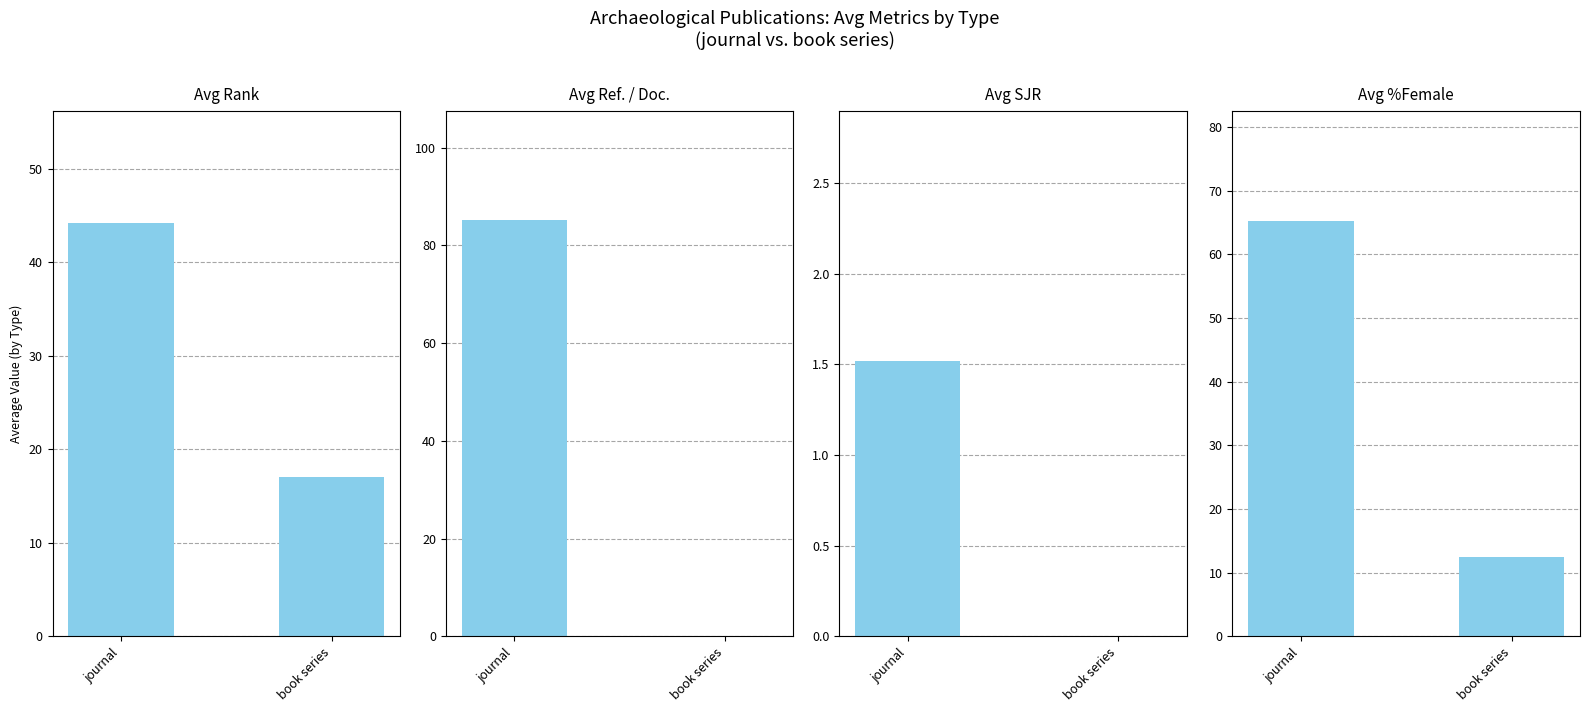

Reading left to right, transcribe all the data shown in this chart.

journal: Avg Rank=44.2	Avg Ref./Doc.=85.2	Avg SJR=1.5	Avg %Female=65.2
book series: Avg Rank=17.0	Avg Ref./Doc.=0.0	Avg SJR=0.0	Avg %Female=12.5